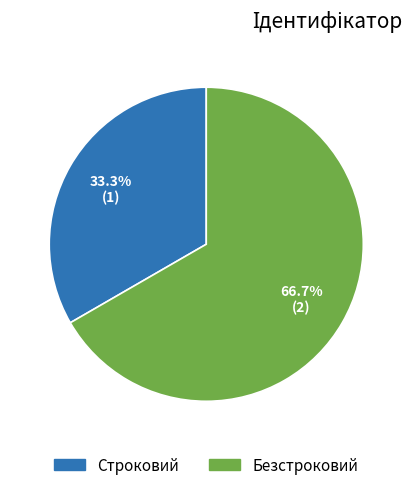

How many segments does this pie chart have?

2